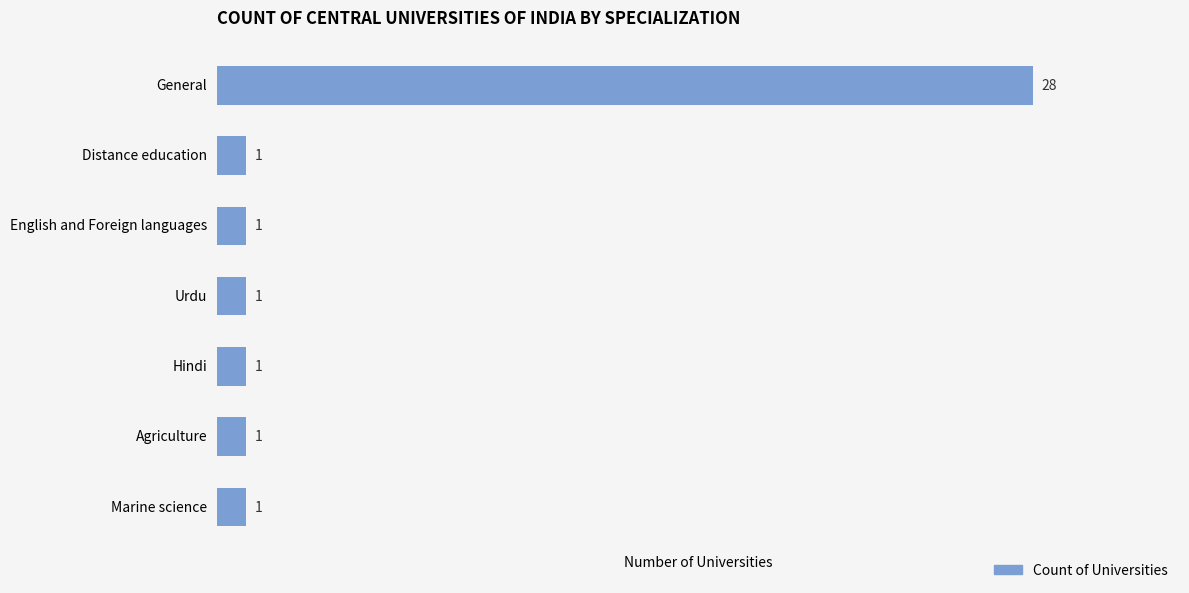

Is it true that the value at Urdu is 1?

True